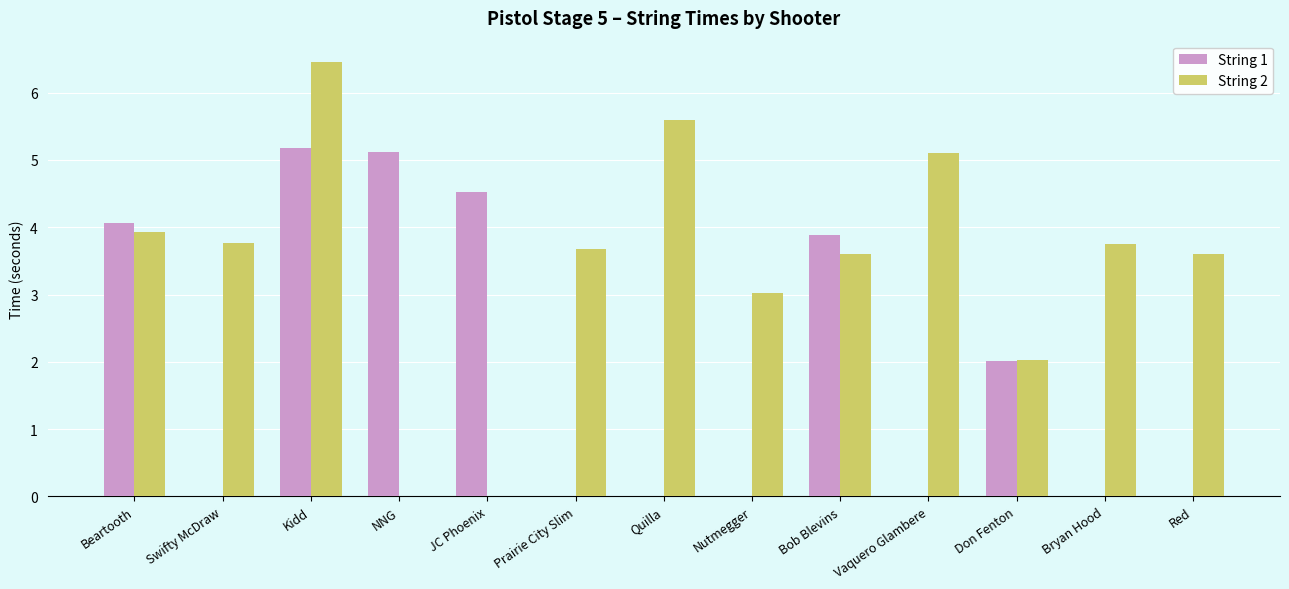

What is the greatest value displayed?

6.5